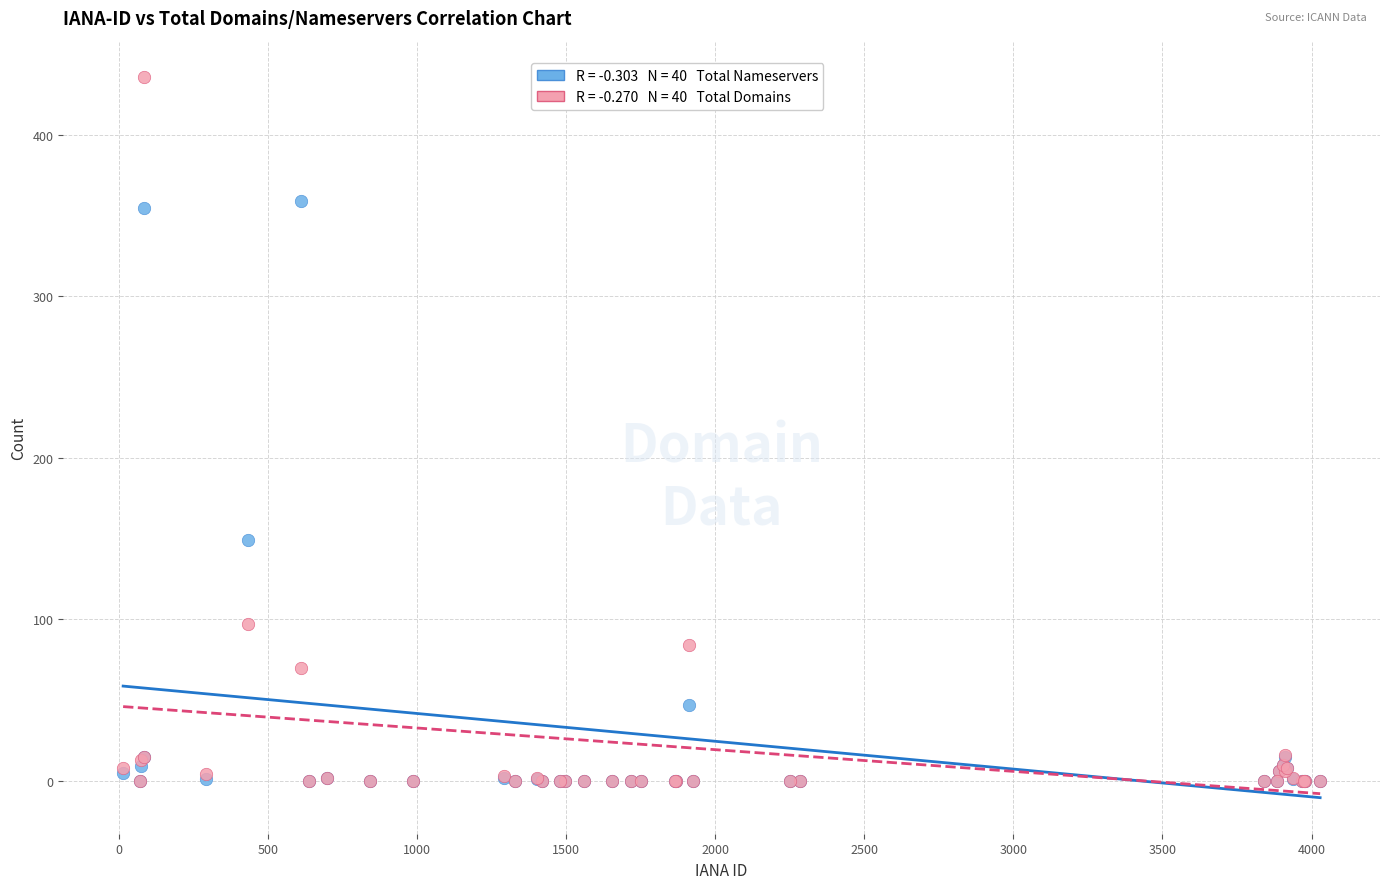

Across all series, what Y value is closest to 218?

149